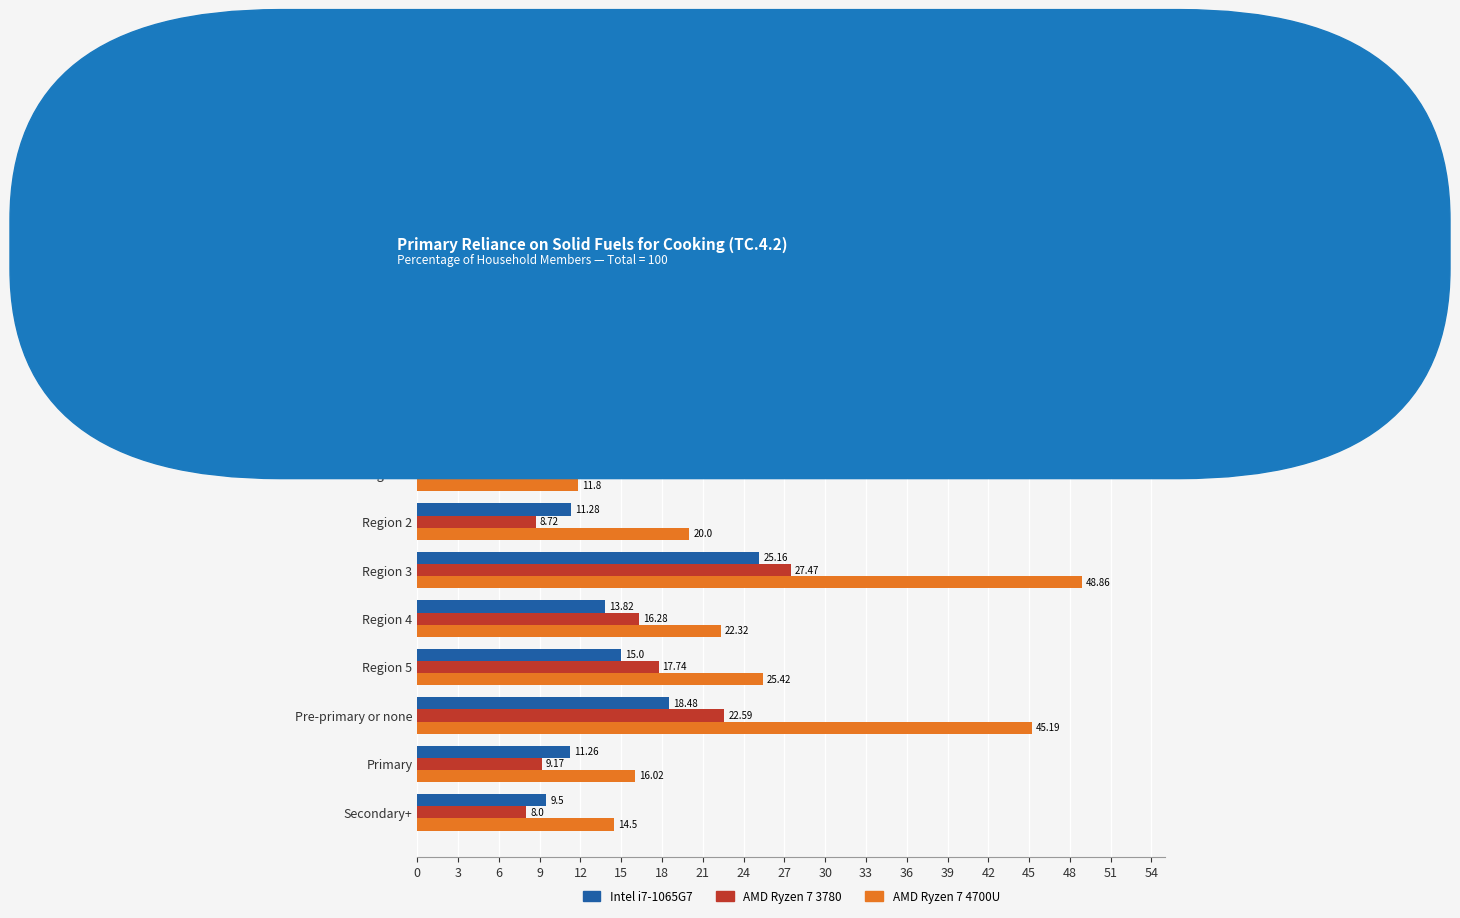

Which series changed the most between Total and Urban?

Intel i7-1065G7